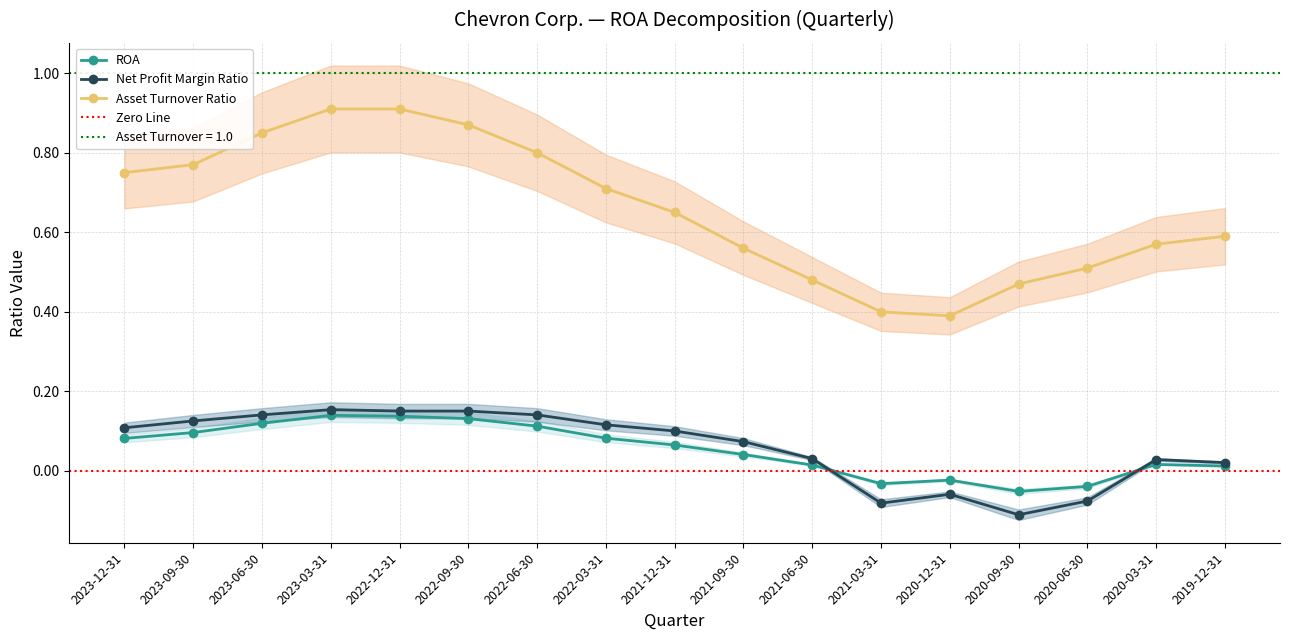

Reading left to right, transcribe all the data shown in this chart.

ROA: 0.1	0.1	0.1	0.1	0.1	0.1	0.1	0.1	0.1	0.0	0.0	-0.0	-0.0	-0.1	-0.0	0.0	0.0
Net Profit Margin Ratio: 0.1	0.1	0.1	0.2	0.2	0.2	0.1	0.1	0.1	0.1	0.0	-0.1	-0.1	-0.1	-0.1	0.0	0.0
Asset Turnover Ratio: 0.8	0.8	0.8	0.9	0.9	0.9	0.8	0.7	0.7	0.6	0.5	0.4	0.4	0.5	0.5	0.6	0.6